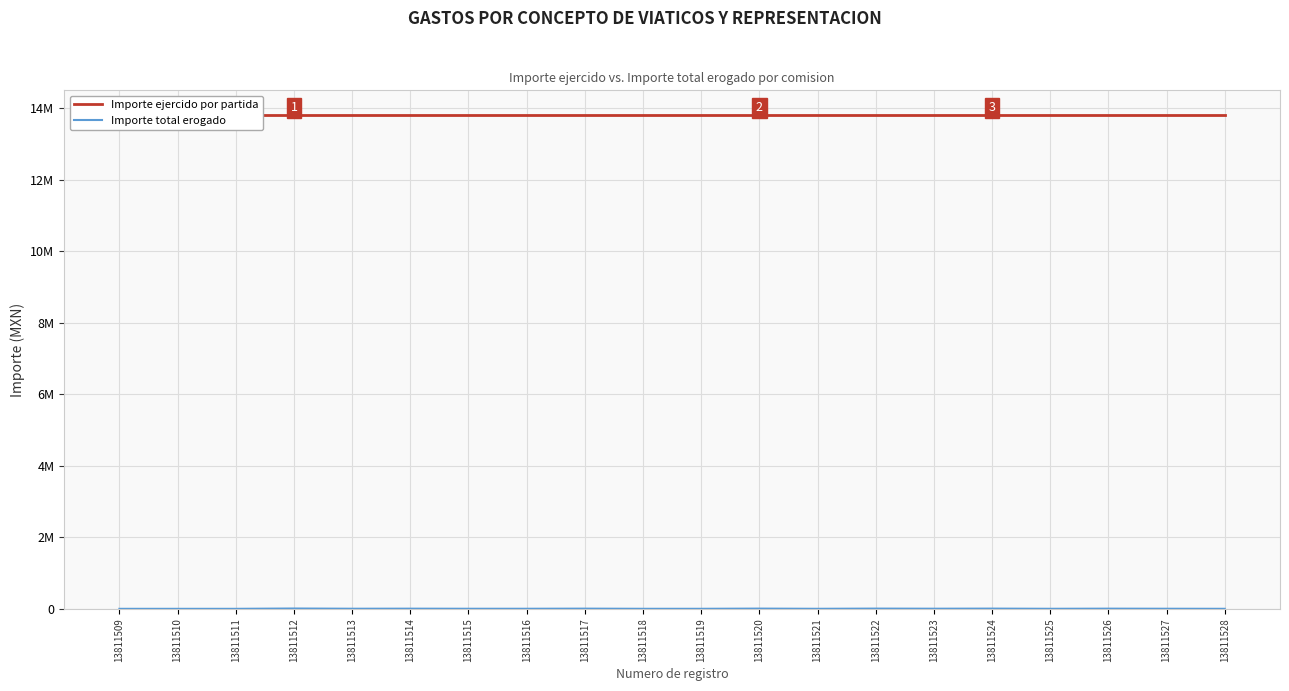

At 13811519, list the series in order from smallest to largest.

Importe total erogado, Importe ejercido por partida